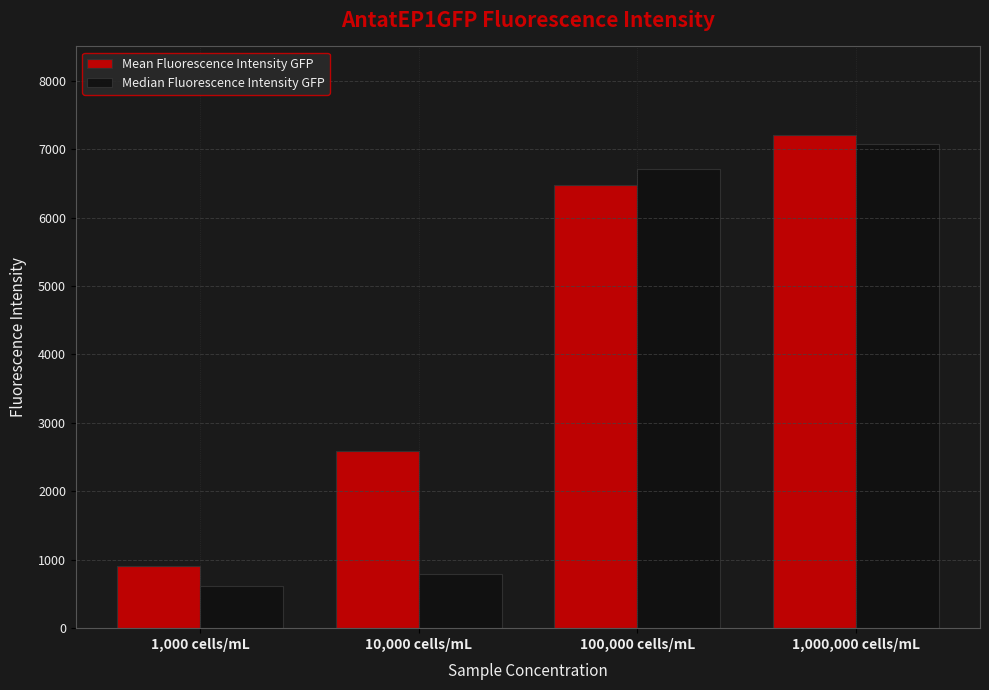

What is the value of the Mean Fluorescence Intensity GFP bar at the 3rd from the left?

6479